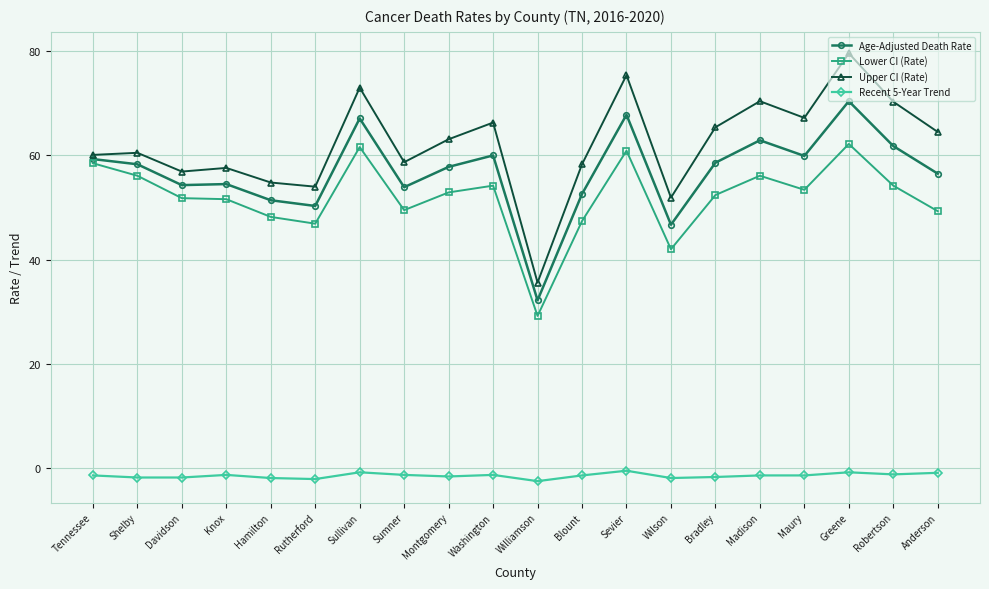

What is the total value across all series at Blount?

156.9